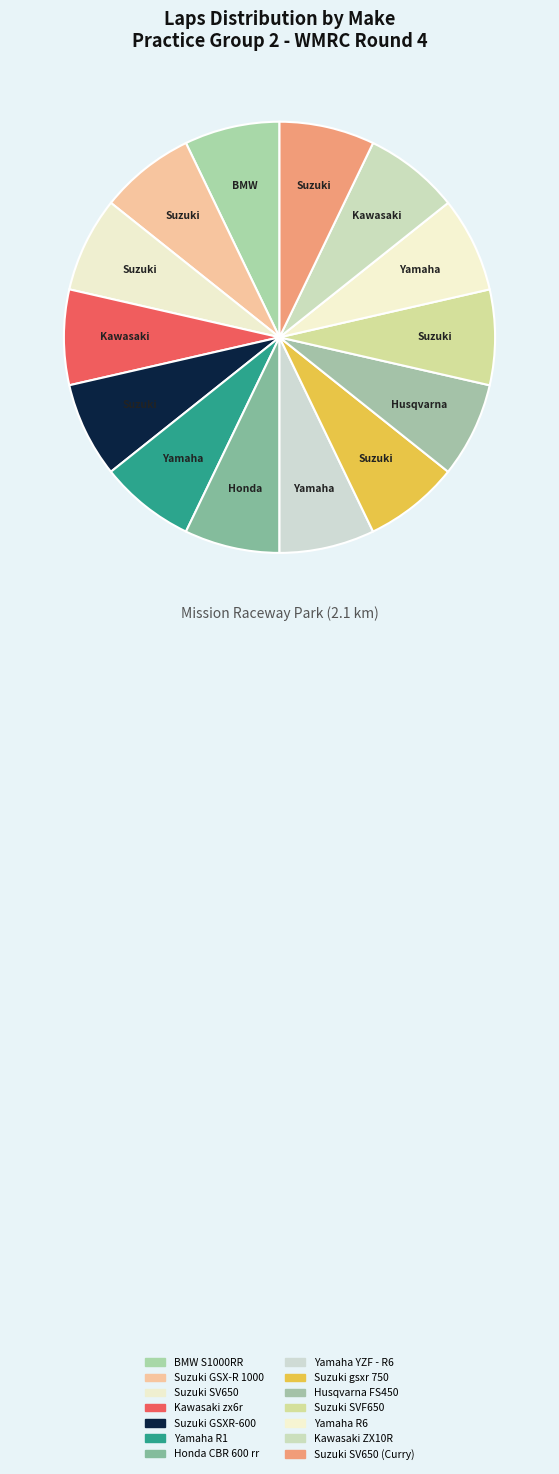

Rank the categories by value from lowest to highest.

Suzuki SV650, Kawasaki zx6r, Suzuki GSXR-600, Yamaha R1, Honda CBR 600 rr, Yamaha YZF - R6, Suzuki gsxr 750, Husqvarna FS450, Suzuki SVF650, Yamaha R6, Kawasaki ZX10R, Suzuki SV650 (Curry), BMW S1000RR, Suzuki GSX-R 1000